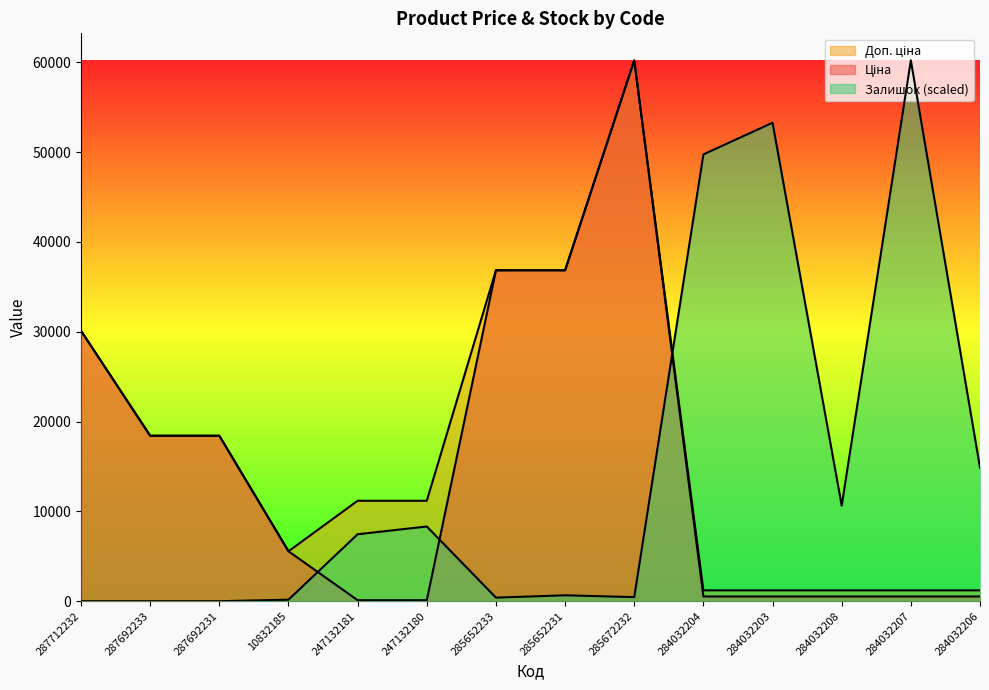

At which label is Ціна closest to 30158?

287712232